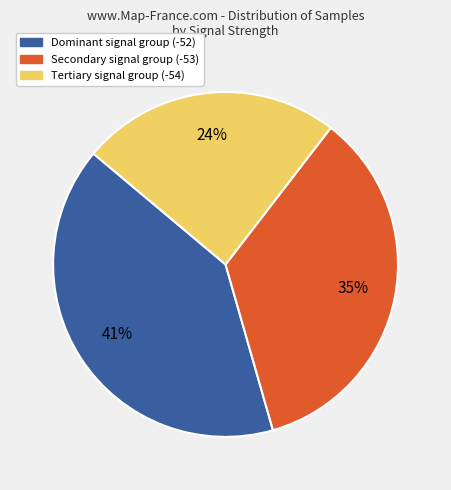

What is the smallest slice in the pie chart?

Tertiary signal group (-54)